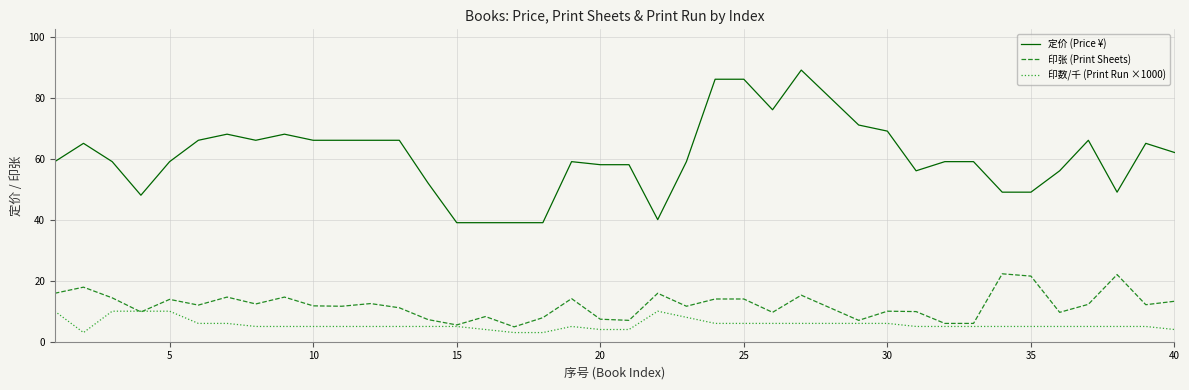

Rank the series by their maximum value, from highest to lowest.

定价 (Price ¥), 印张 (Print Sheets), 印数/千 (Print Run ×1000)